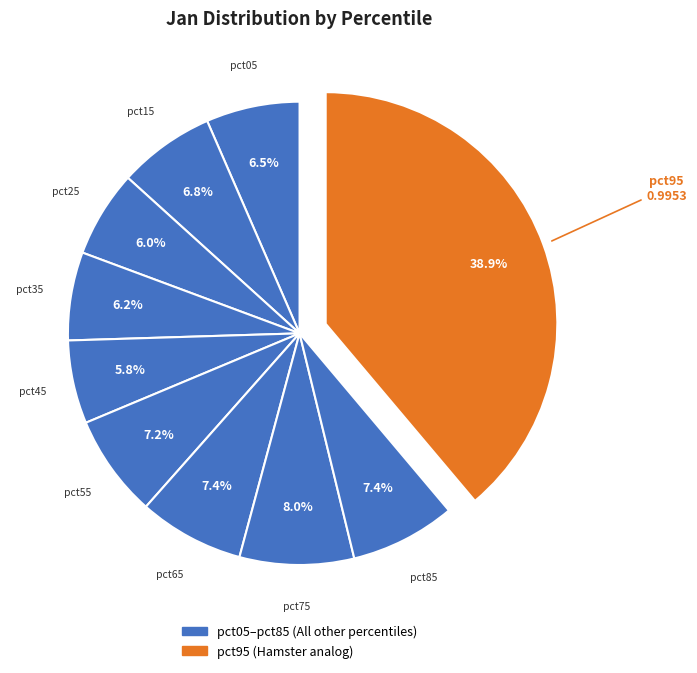

To the nearest percent, what is the average slice percentage?

10%